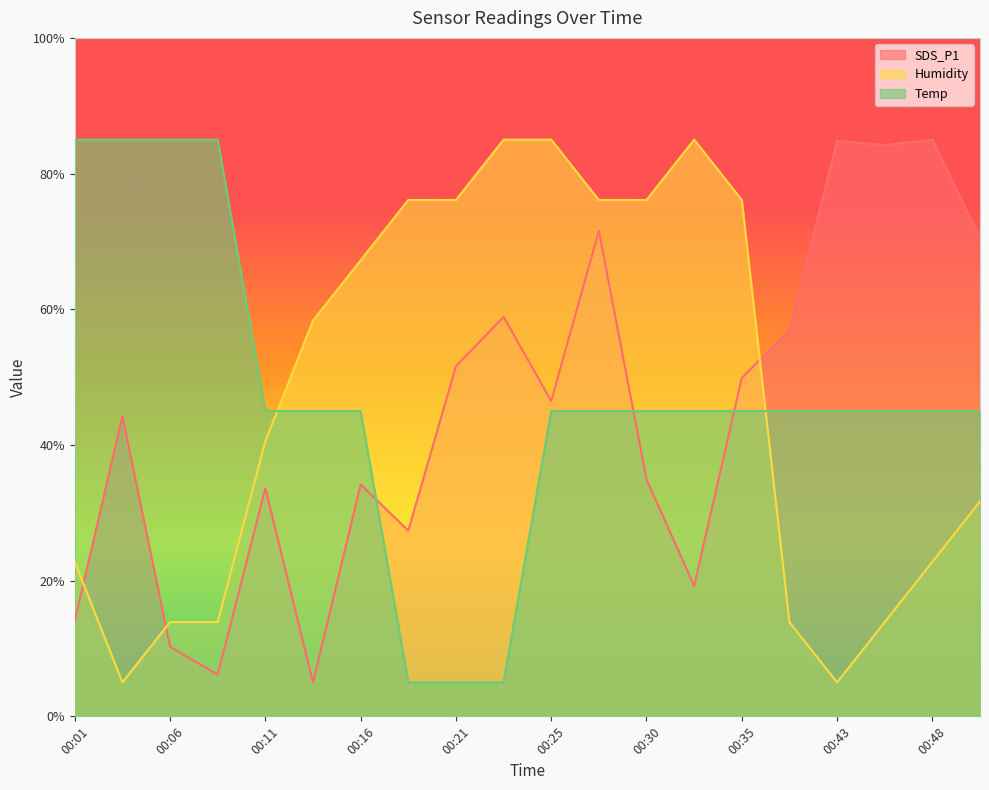

At which category is the sum across all series the highest?

00:28